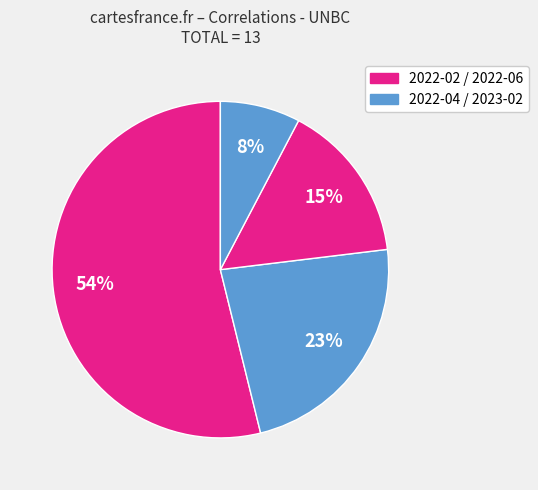

What is the smallest slice in the pie chart?

2023-02